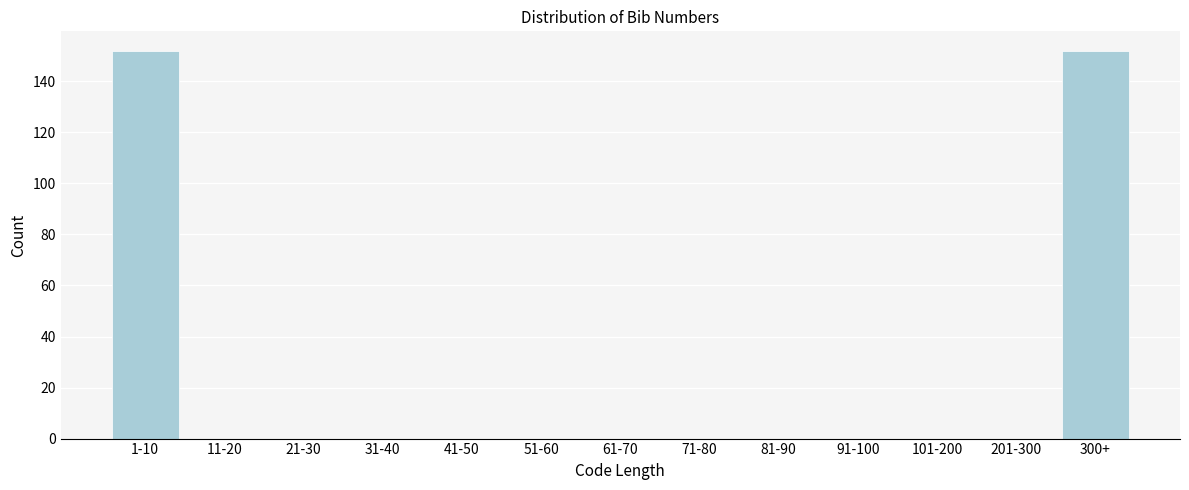

Reading right to left, what are all the values shown in this chart?

300+=152	201-300=0	101-200=0	91-100=0	81-90=0	71-80=0	61-70=0	51-60=0	41-50=0	31-40=0	21-30=0	11-20=0	1-10=152